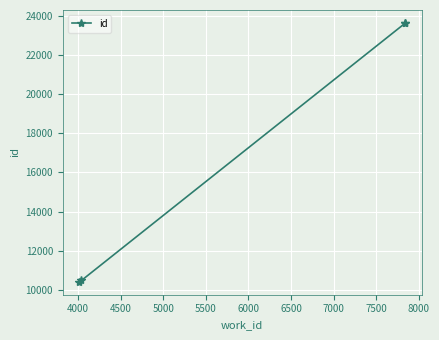

Does the chart display data point markers on the line(s)?

Yes